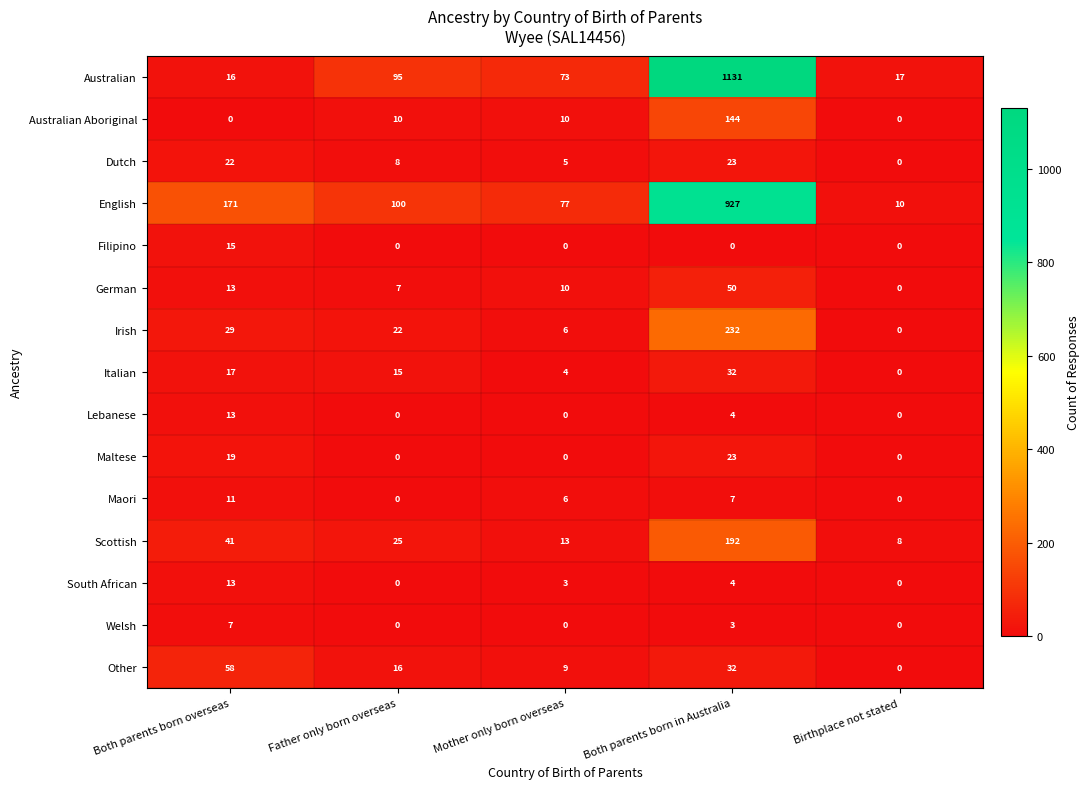

True or false: Australian Aboriginal has a value of 10 at Father only born overseas.

True